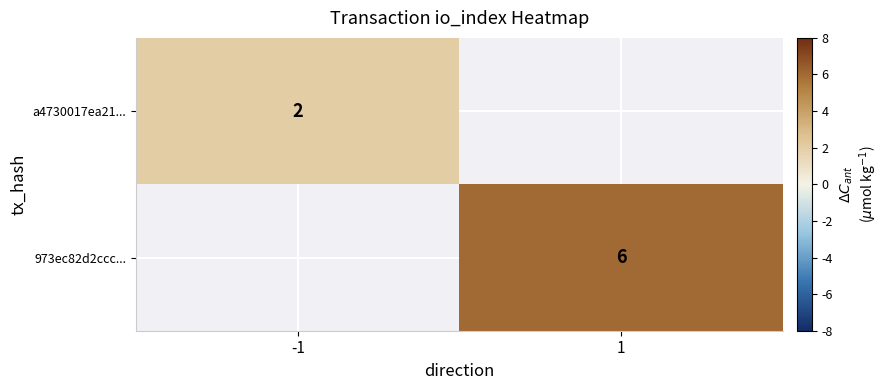

Is the value of a4730017ea21... at -1 greater than the value of 973ec82d2ccc... at 1?

No